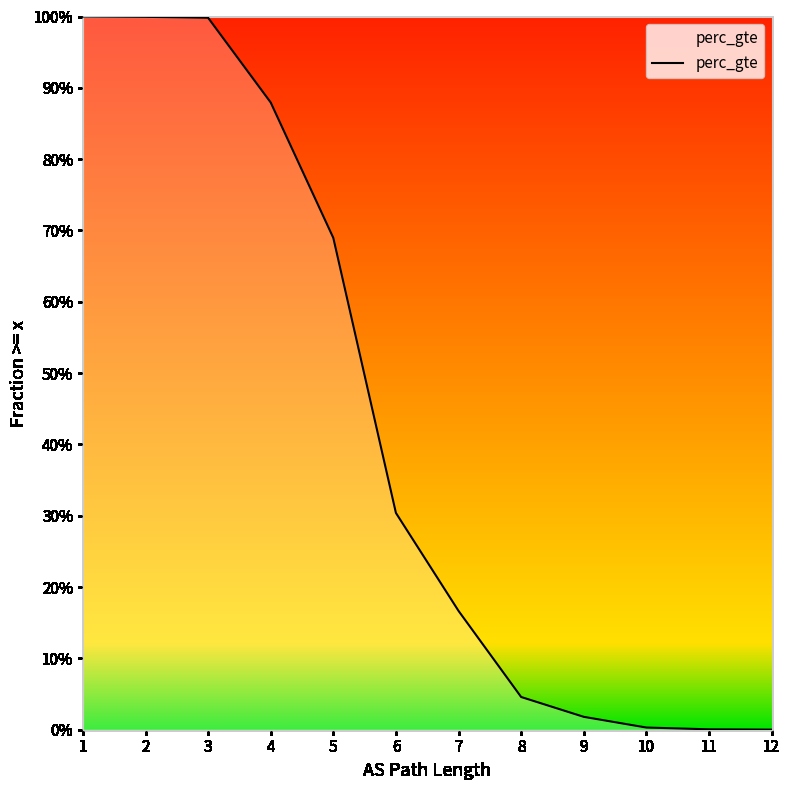

True or false: there are more than 2 points higher than both neighbors.

False